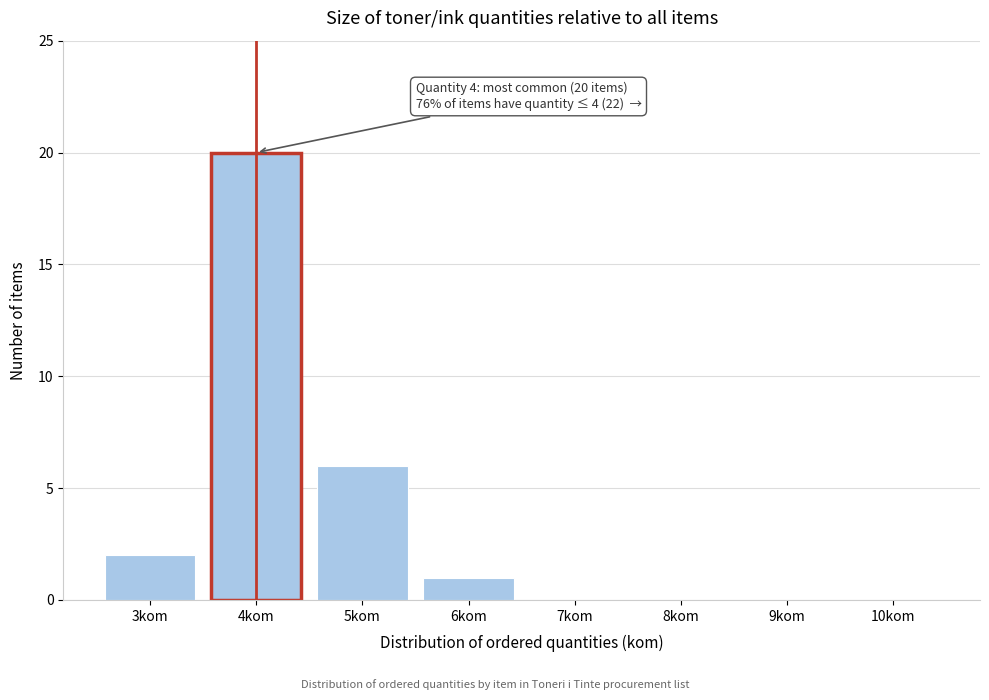

Reading right to left, list all the values displayed in this chart.

10kom=0	9kom=0	8kom=0	7kom=0	6kom=1	5kom=6	4kom=20	3kom=2